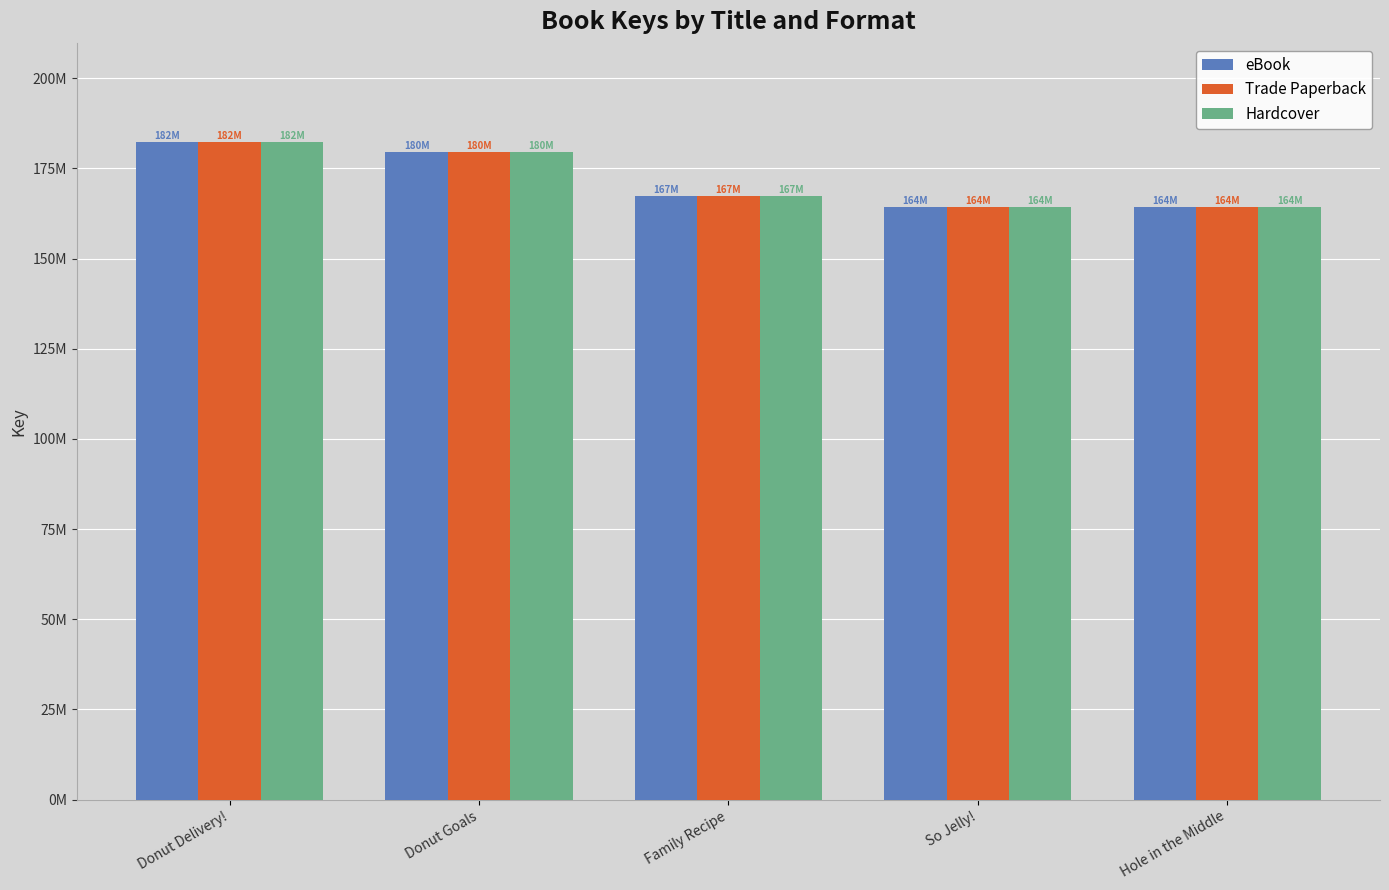

What are all the series names shown in the legend?

eBook, Trade Paperback, Hardcover